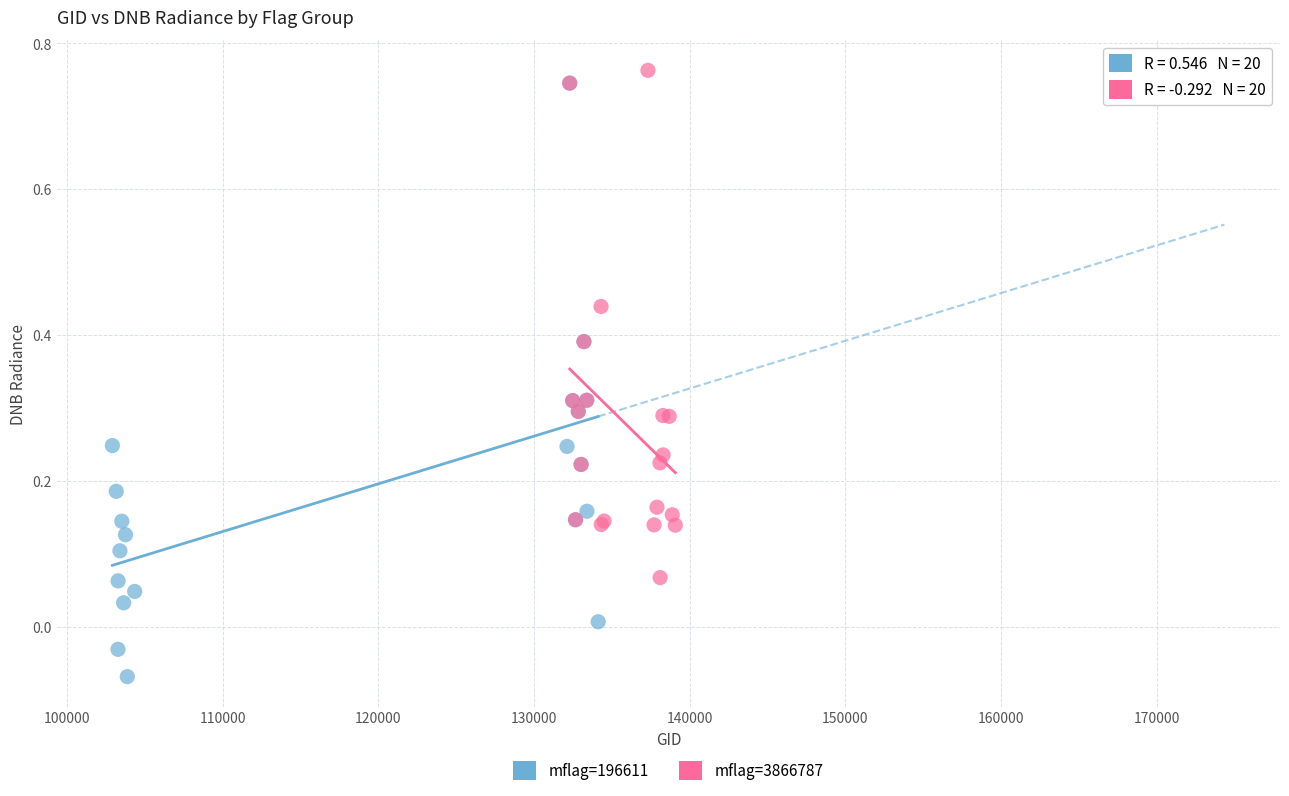

Which series contains the lowest Y value?

mflag=196611